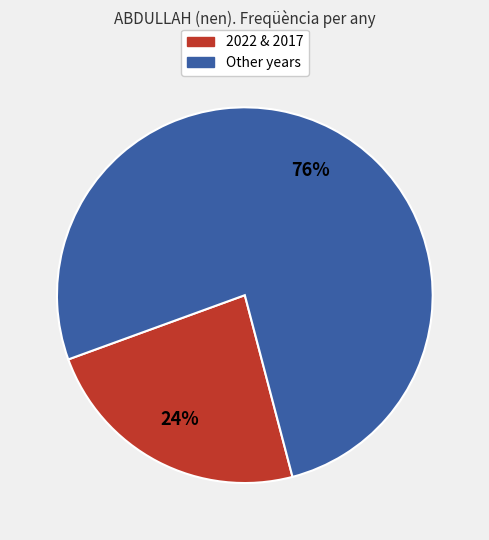

Is there a majority slice in this chart?

Yes